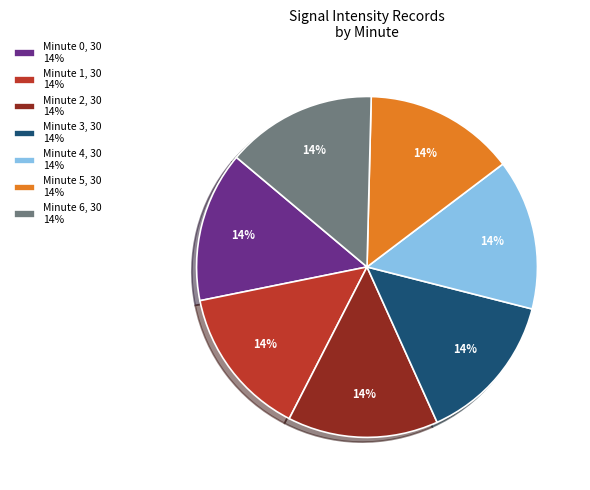

The Minute 1, 30 14% slice represents 26% of the pie. True or false?

False